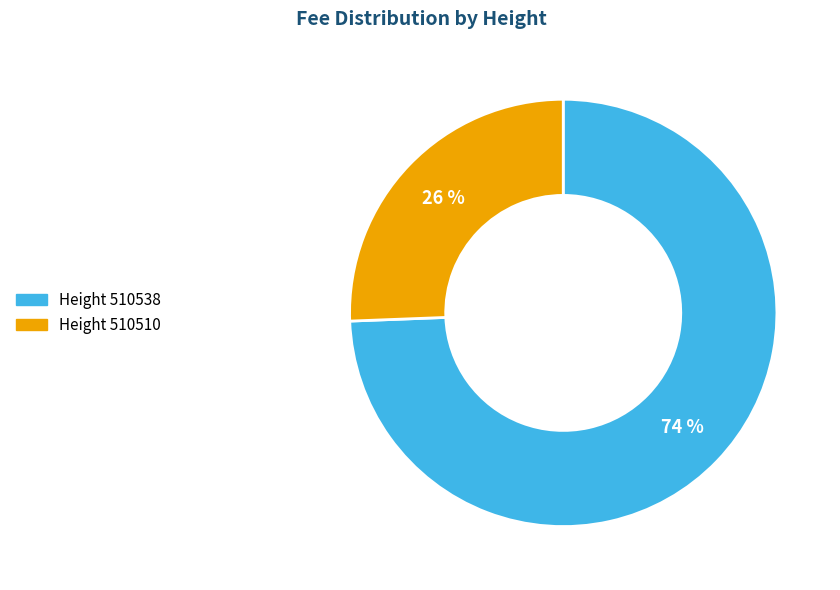

To the nearest percent, what is the average slice percentage?

50%